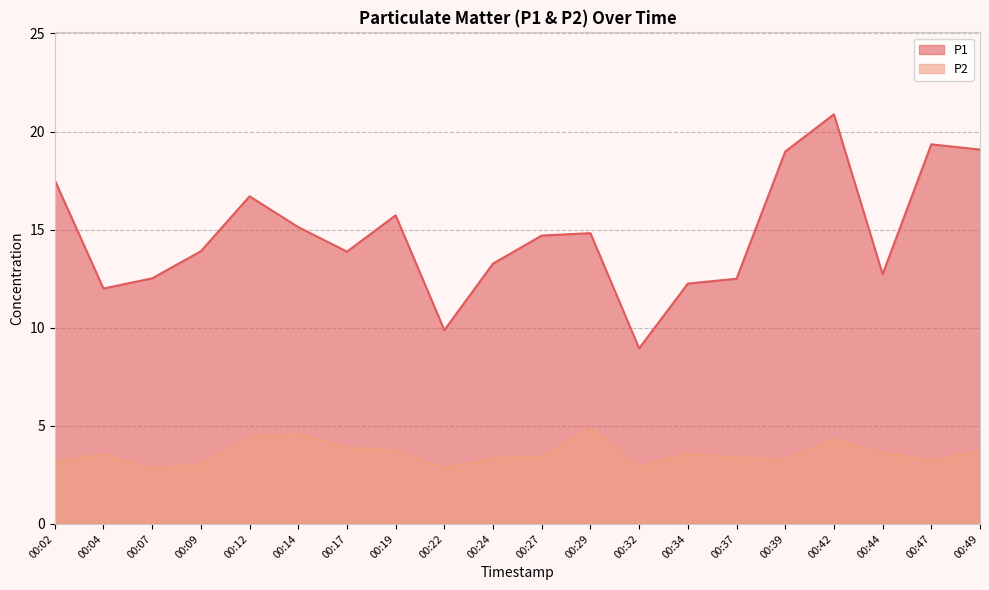

Is it true that P1 equals 4.9 at 00:07?

False